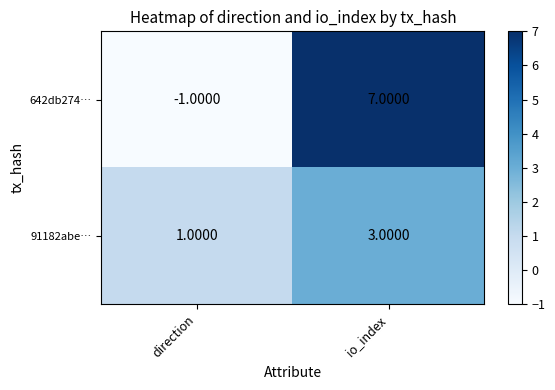

What is the sum of all 642db274… values?

6